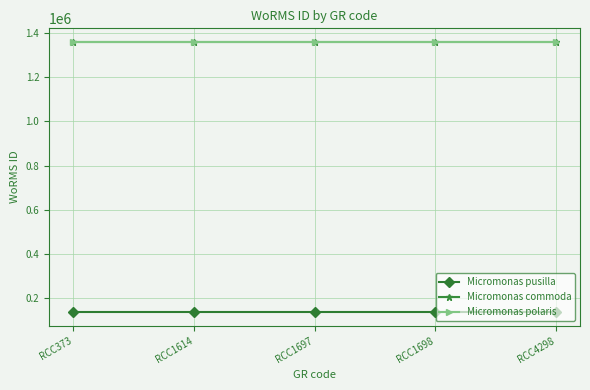

The value of Micromonas commoda at RCC1698 is 1361174. True or false?

True